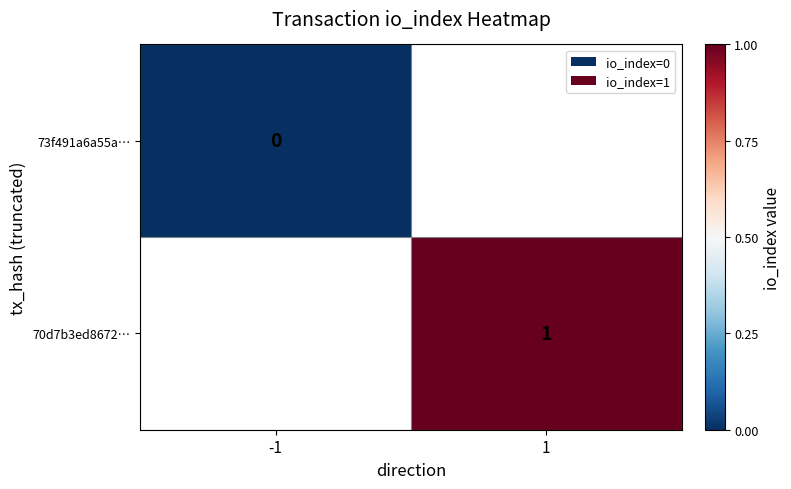

How many series are shown in this chart?

2